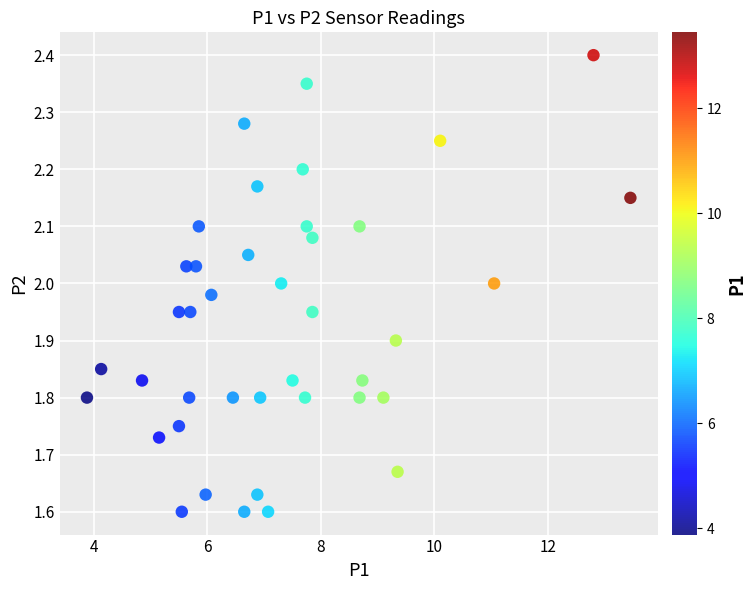

What is the range of Y values (max minus min)?

0.8